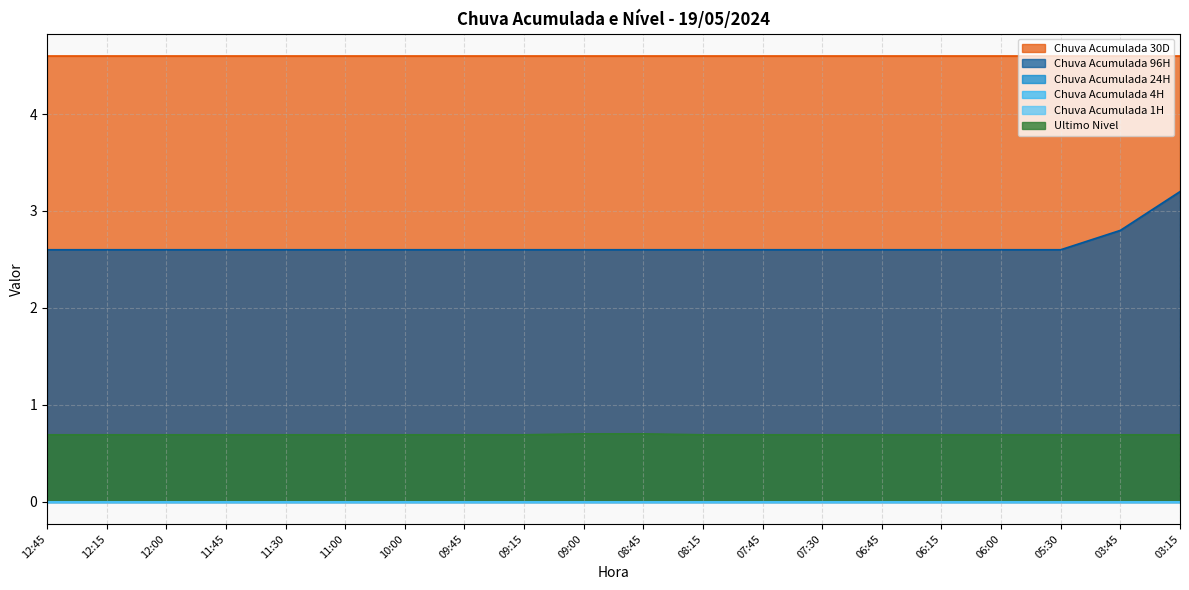

Which has a higher value, 08:45 or 09:00?

08:45